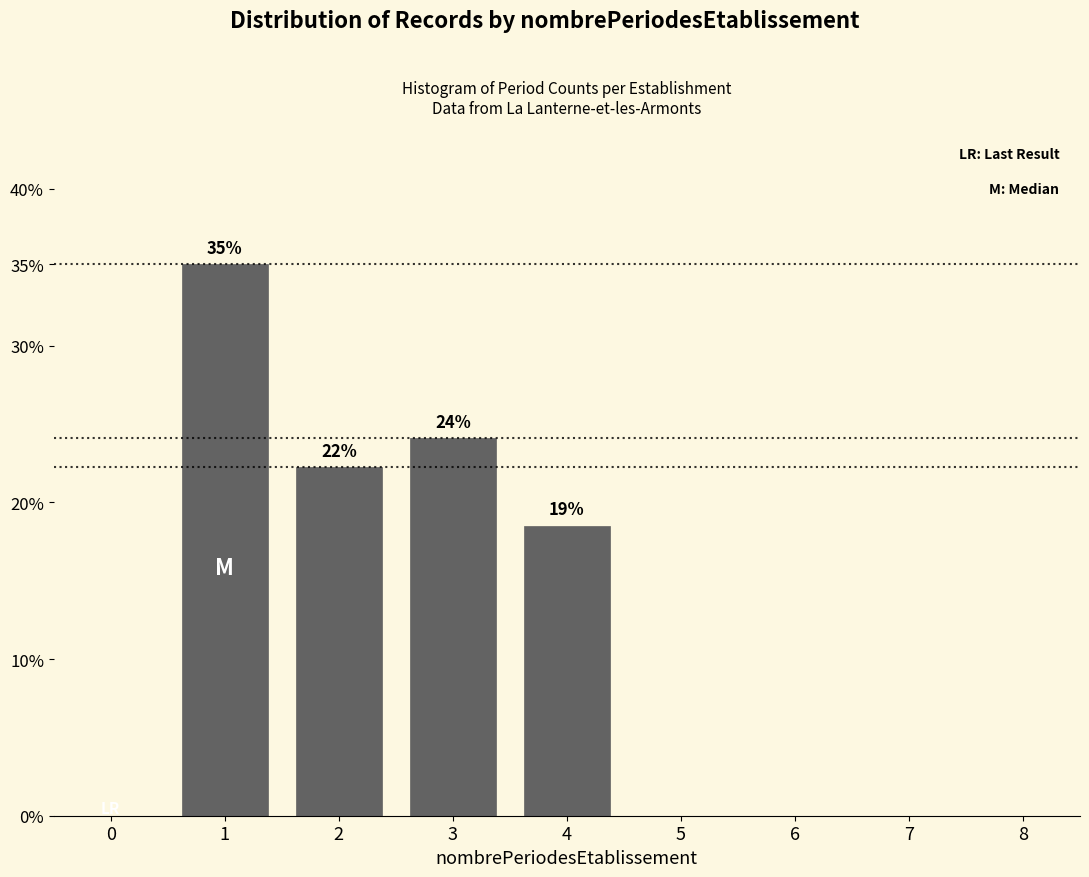

Reading right to left, what are all the values shown in this chart?

8=0.0	7=0.0	6=0.0	5=0.0	4=18.5	3=24.1	2=22.2	1=35.2	0=0.0